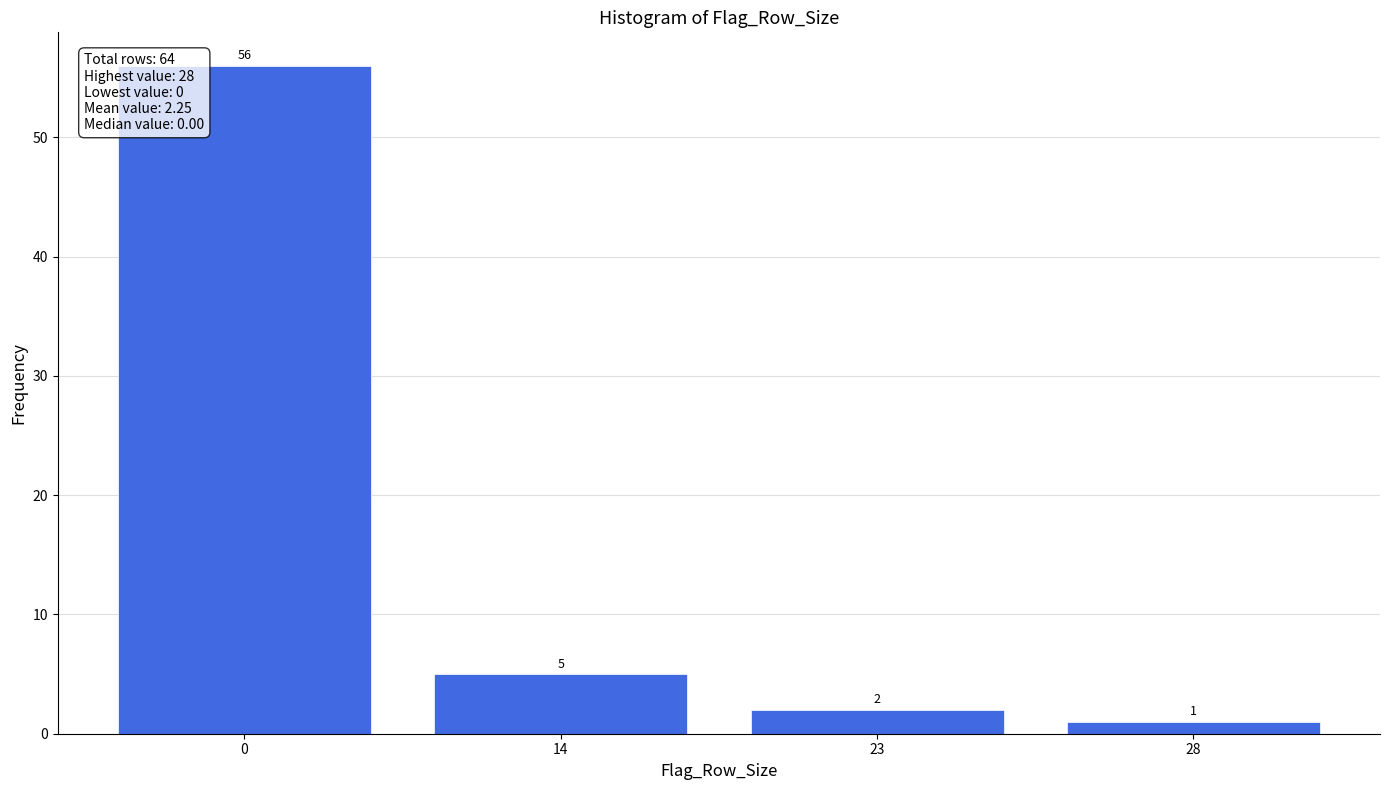

Reading left to right, list all the values displayed in this chart.

56	5	2	1